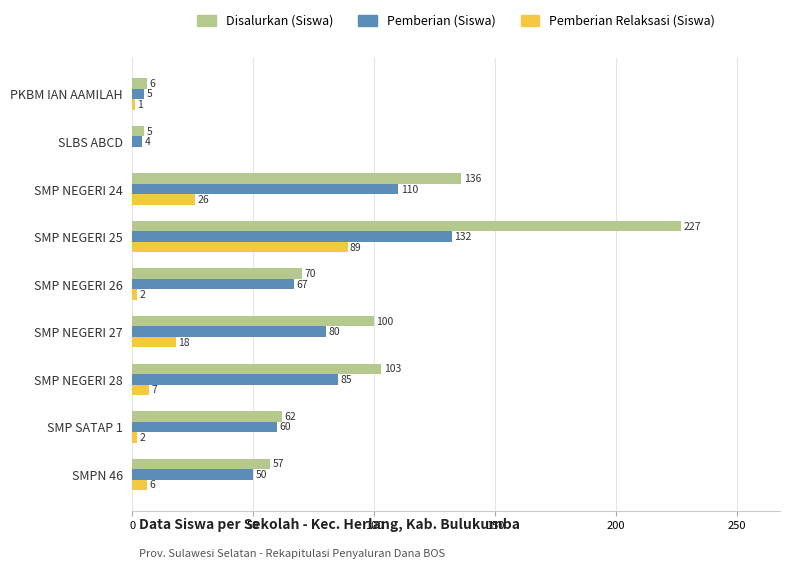

Which series changed the most between SMP NEGERI 25 and SMP NEGERI 26?

Disalurkan (Siswa)